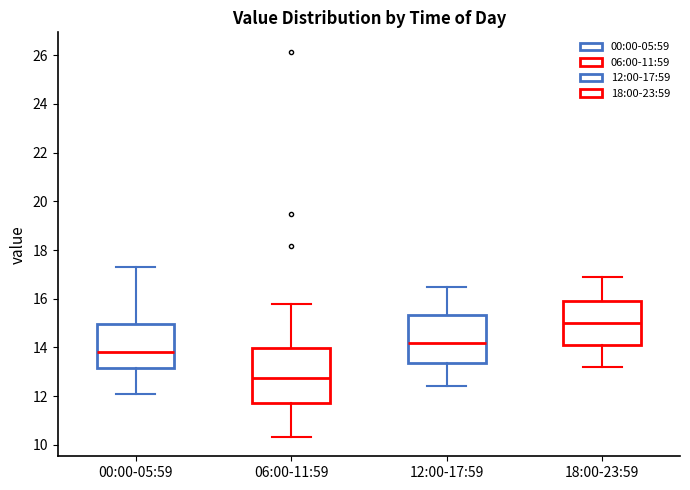

Where does the lower whisker of the box for 06:00-11:59 end on the y-axis? The values are not printed on the chart, so give them approximately, as read against the axis.

10.4